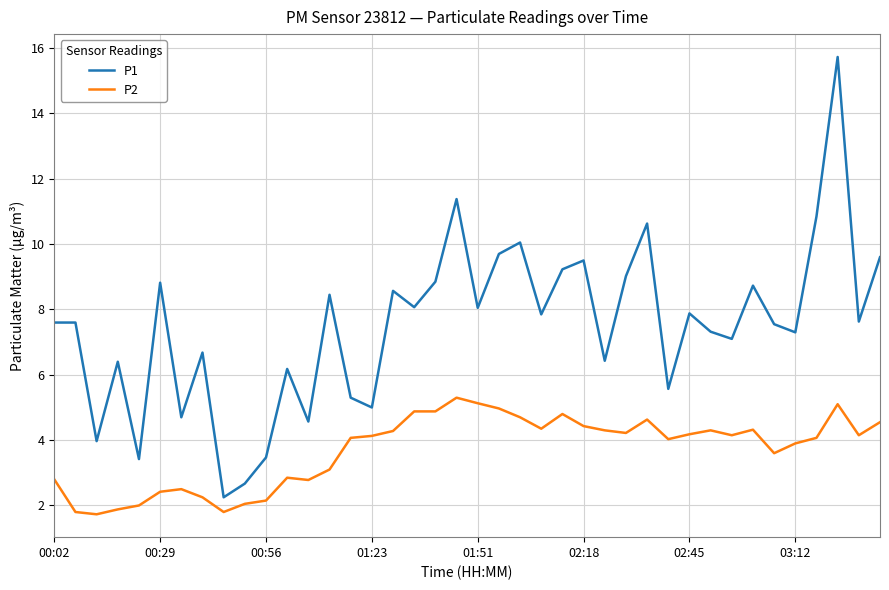

True or false: P1 has more than 1 points higher than both neighbors.

True